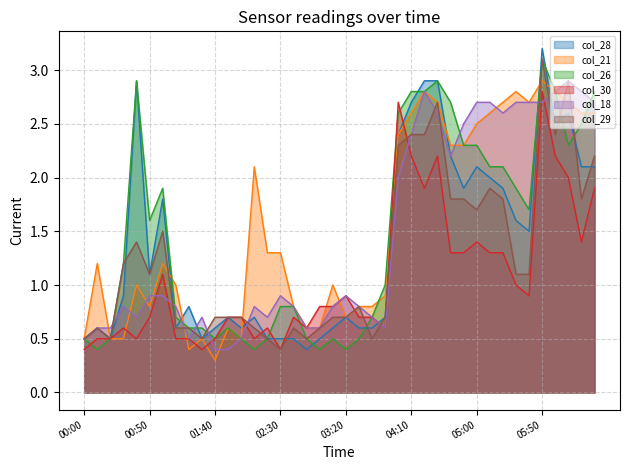

Which series has the largest total across all categories?

col_21